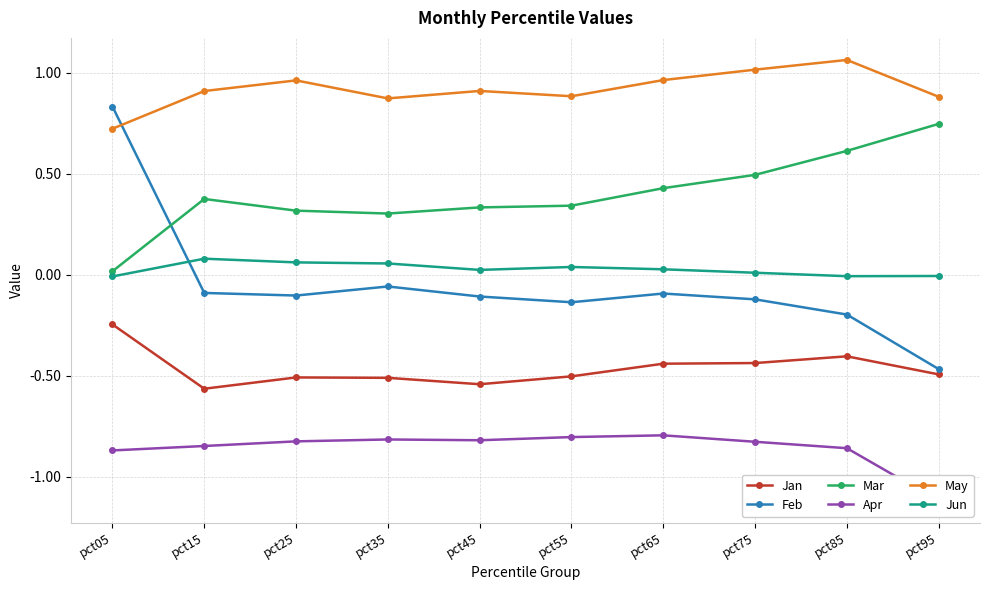

True or false: May and Feb intersect in this chart.

True